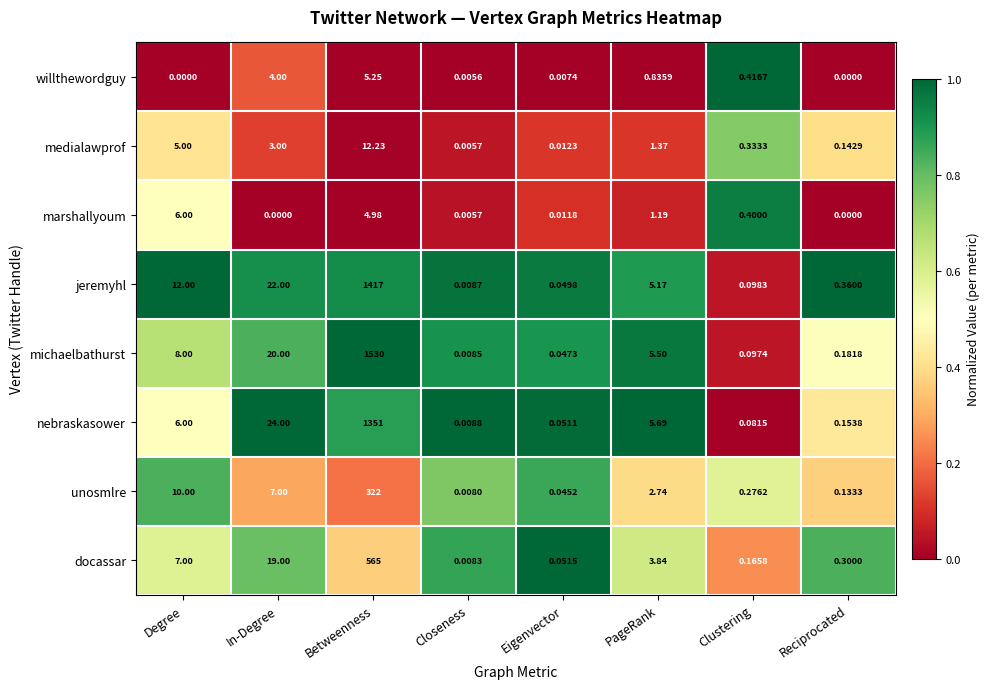

Between Degree and Betweenness, which series saw the biggest shift?

michaelbathurst